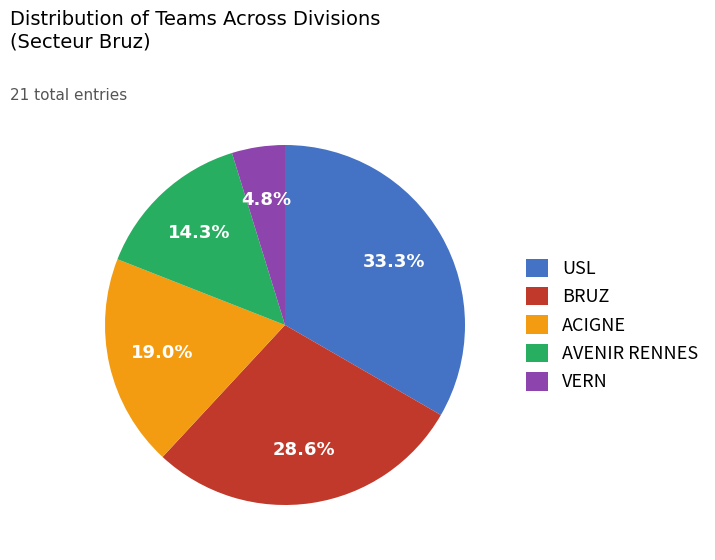

Is there a majority slice in this chart?

No